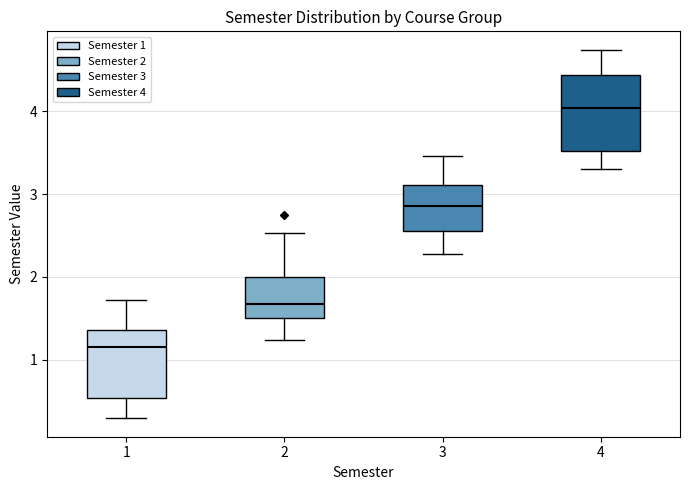

Which box has the lowest median line?

1